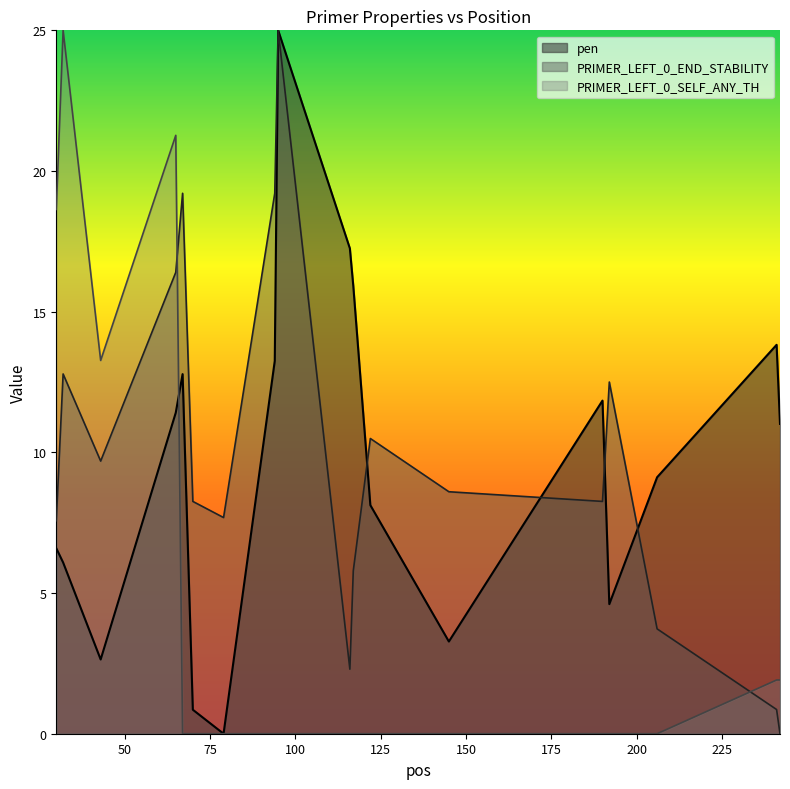

Between 79 and 95, which series saw the biggest shift?

pen